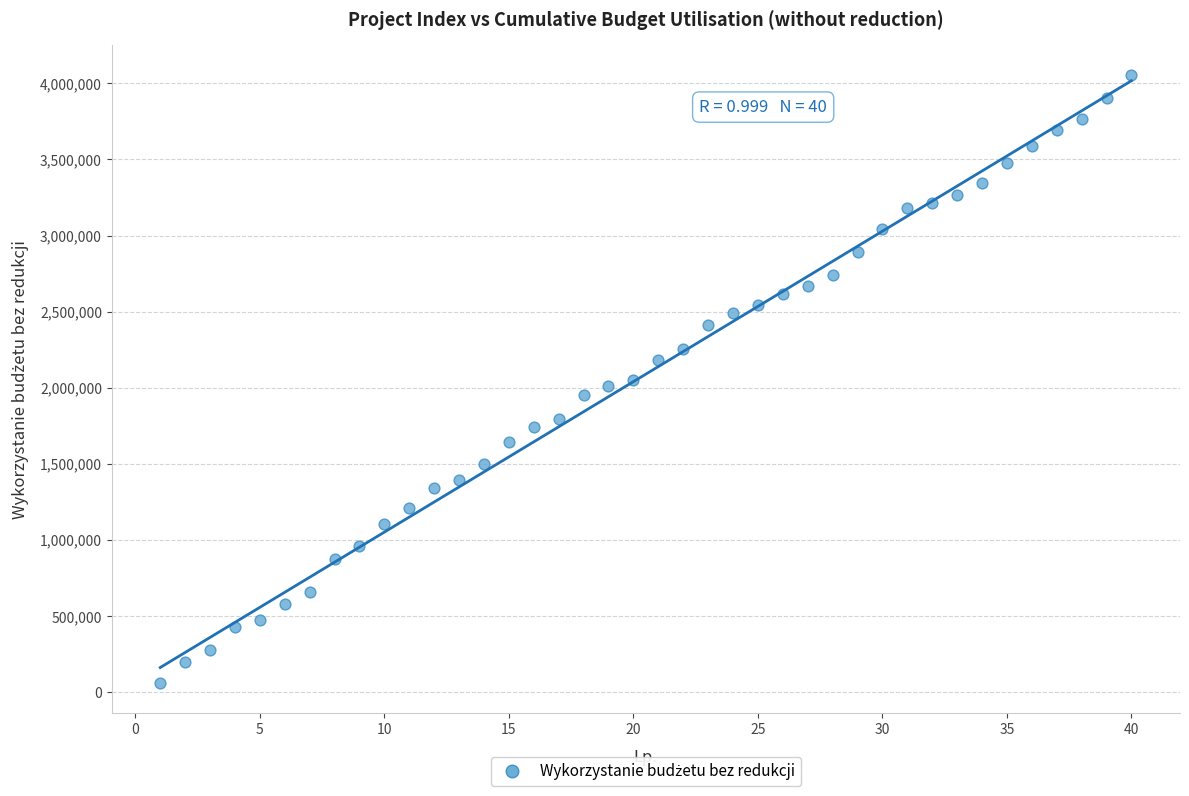

What is the range of Y values (max minus min)?

3991803